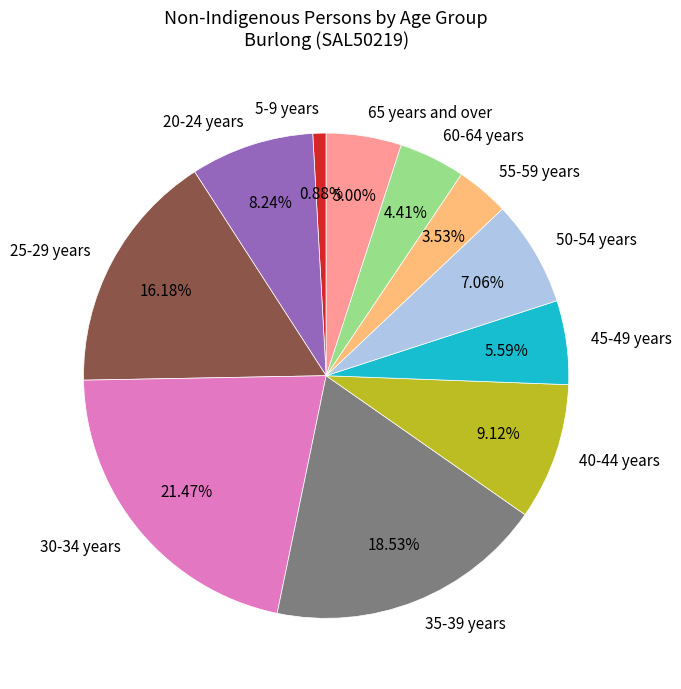

To the nearest percent, what percentage of the pie is 25-29 years?

16%